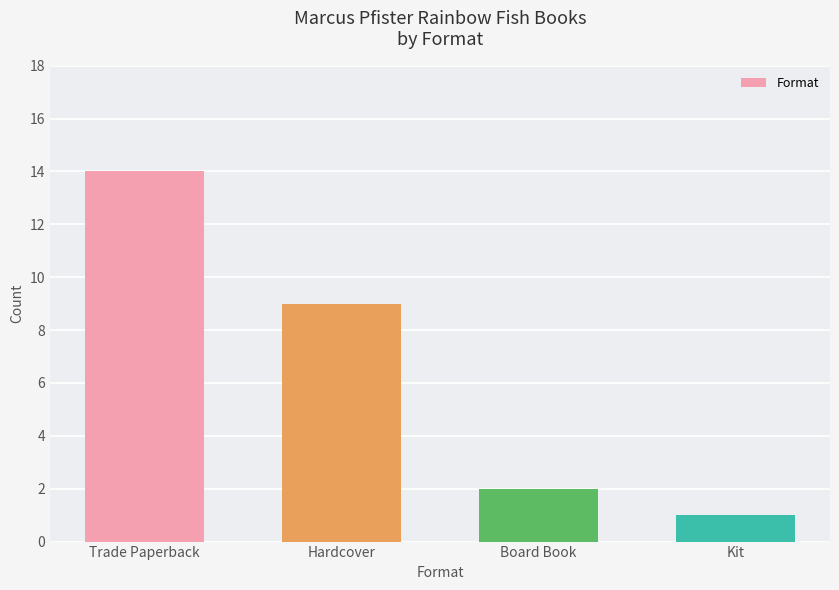

What position from the left is Kit?

4